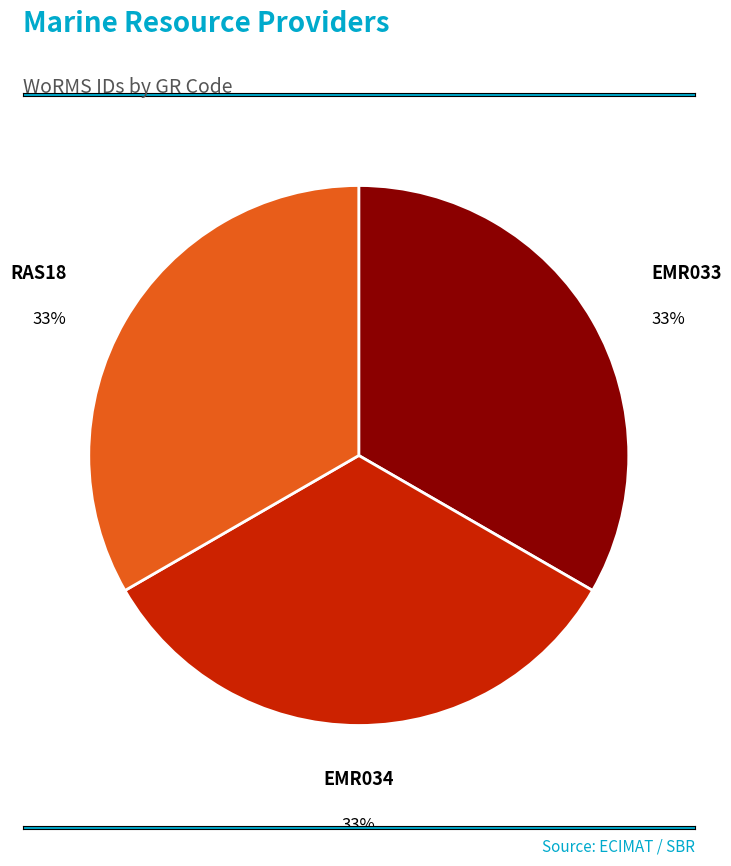

What percentage is the EMR034 slice, to the nearest percent?

33%